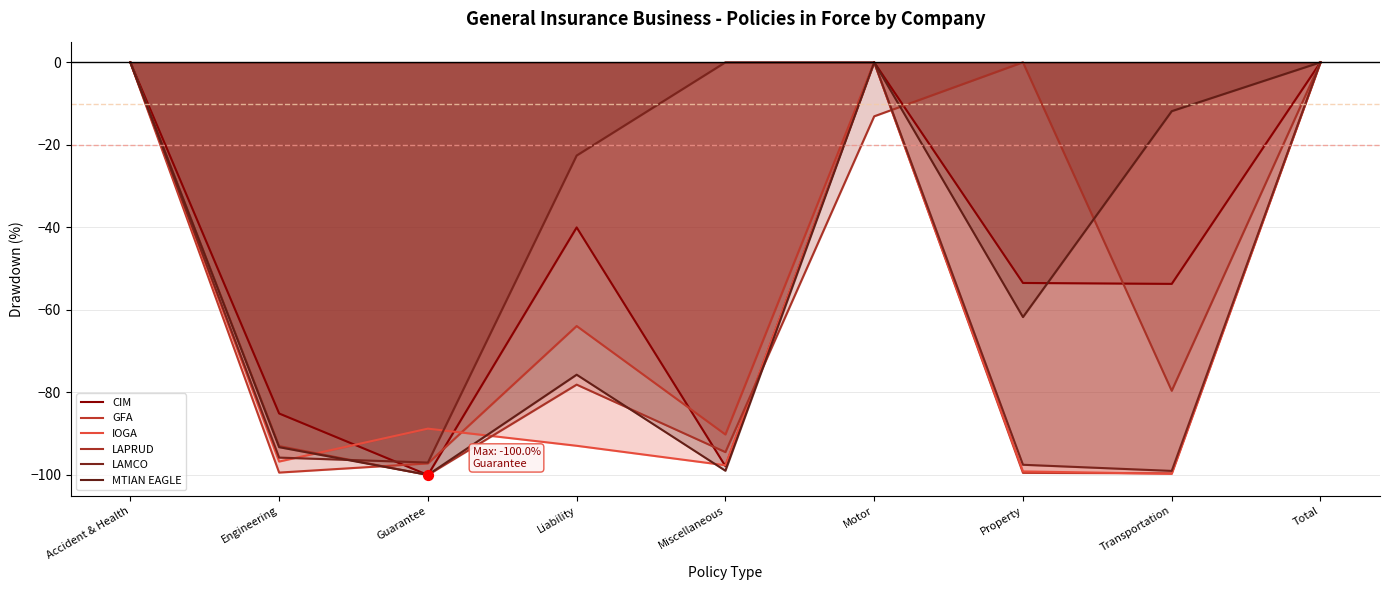

Which series has the largest total across all categories?

LAMCO